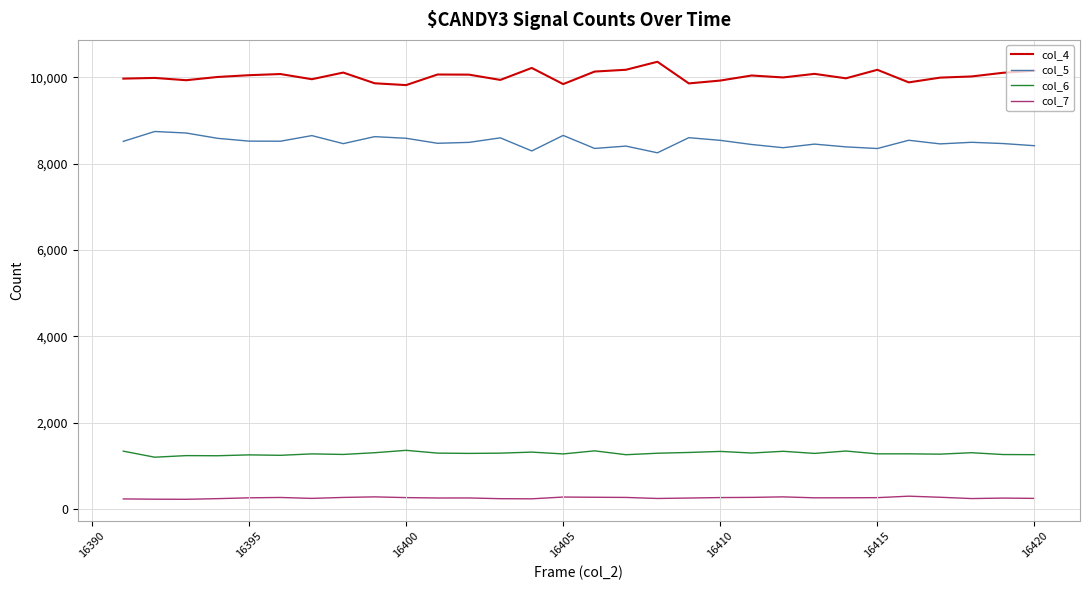

Rank the series by their maximum value, from lowest to highest.

col_7, col_6, col_5, col_4